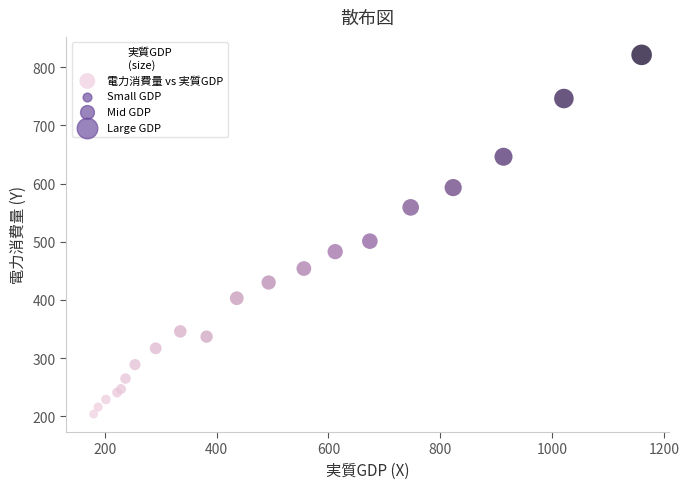

What Y value in the scatter plot is closest to 512?

501